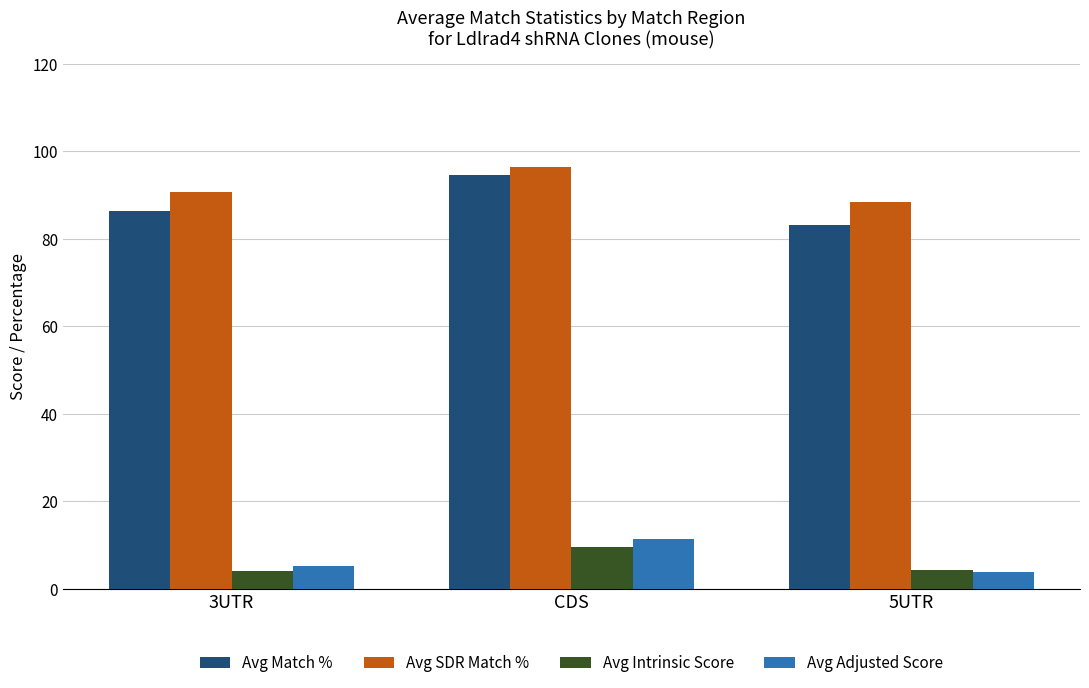

What is the label of the 2nd bar from the right?

CDS